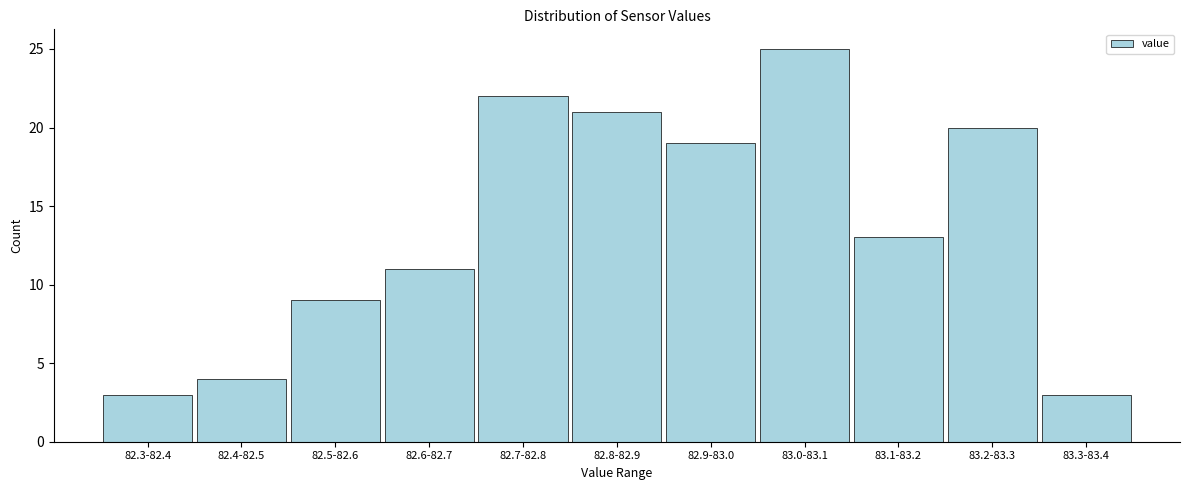

Reading right to left, extract all data points from this chart.

3	20	13	25	19	21	22	11	9	4	3